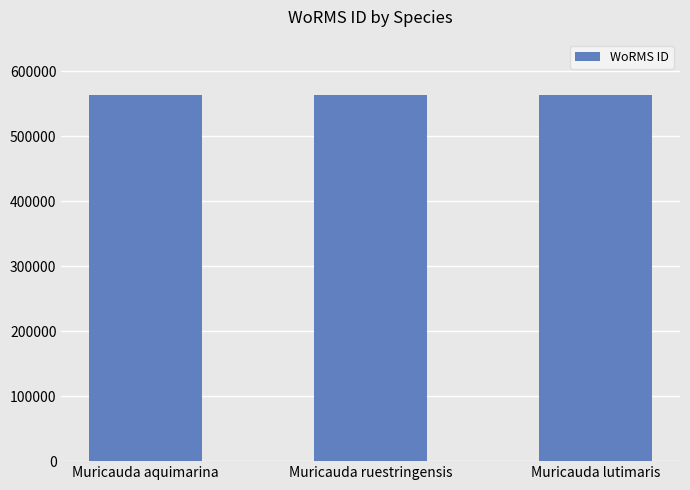

Where does the data first go above 563930?

Muricauda aquimarina